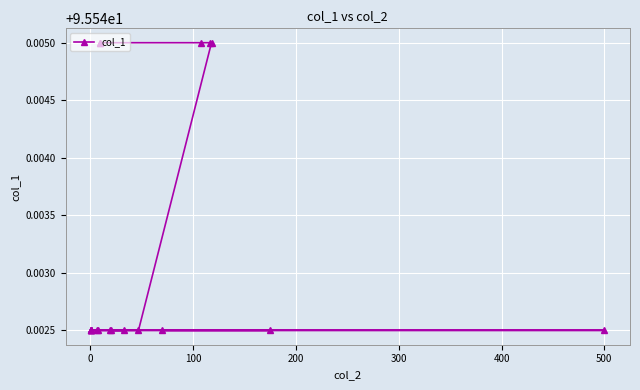

True or false: there are more than 0 points higher than both neighbors.

False